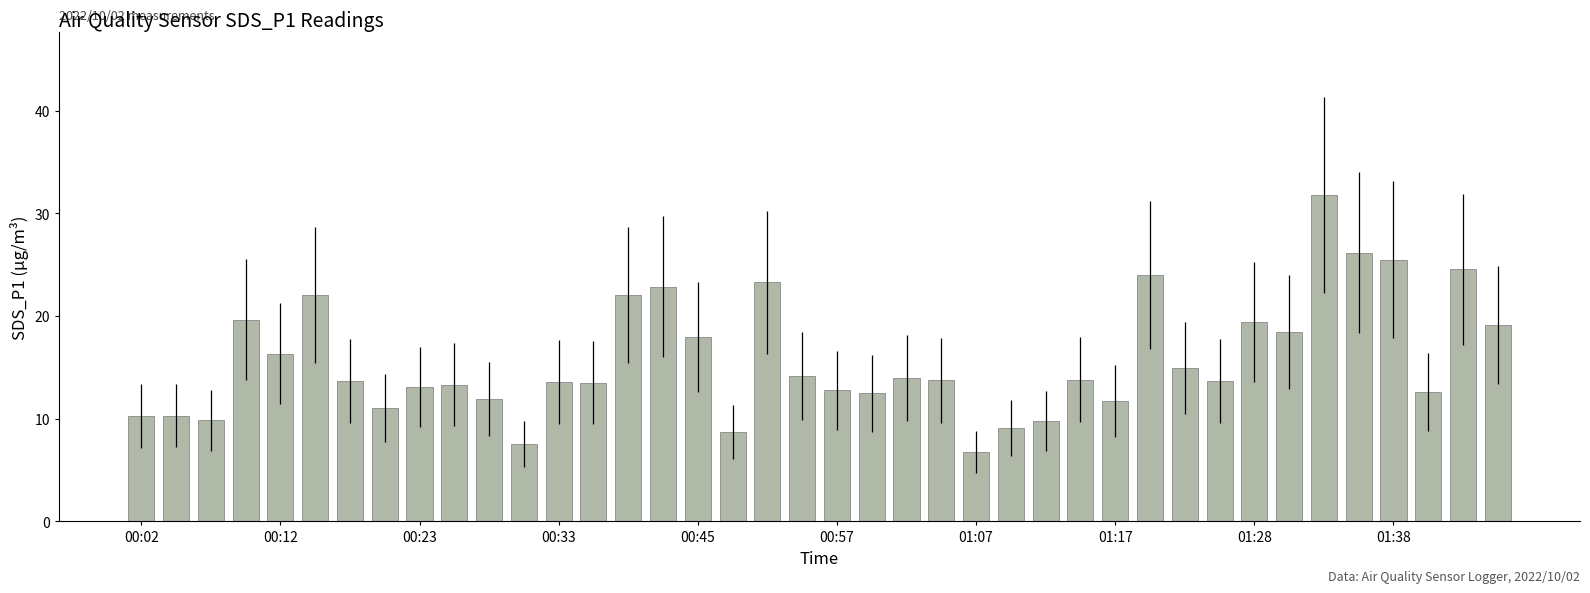

What is the difference between the maximum and minimum values?

25.0